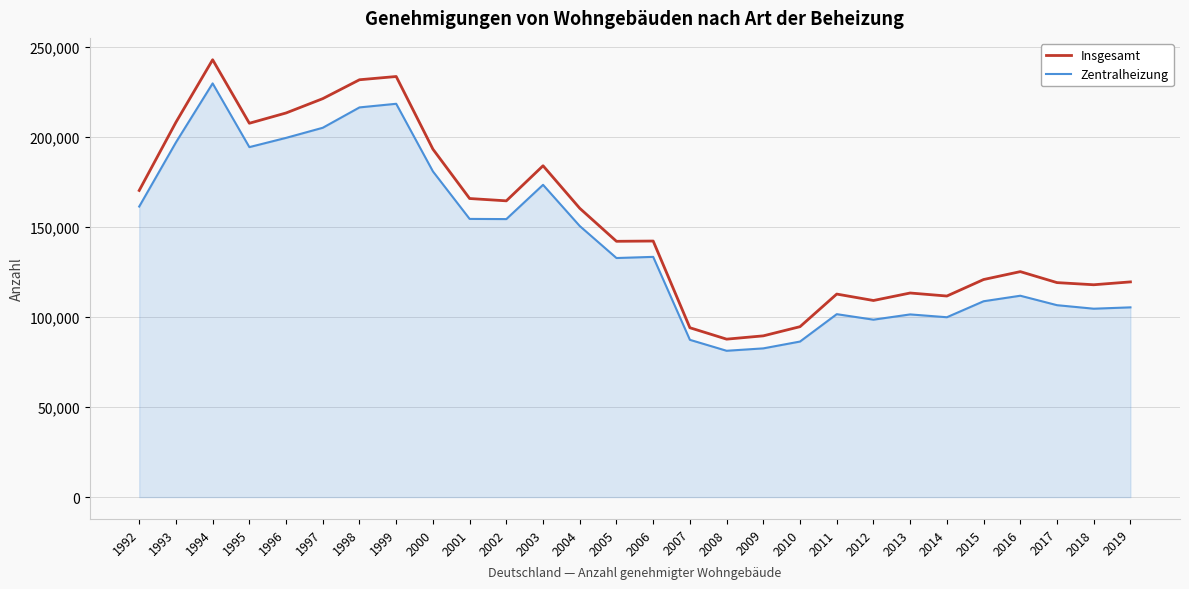

Between 2008 and 2014, which series saw the biggest shift?

Insgesamt